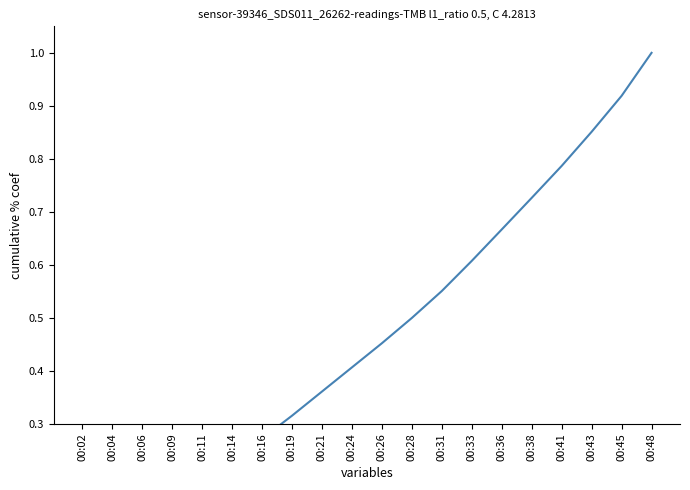

What is the change in value from 00:26 to 00:41?

+0.3